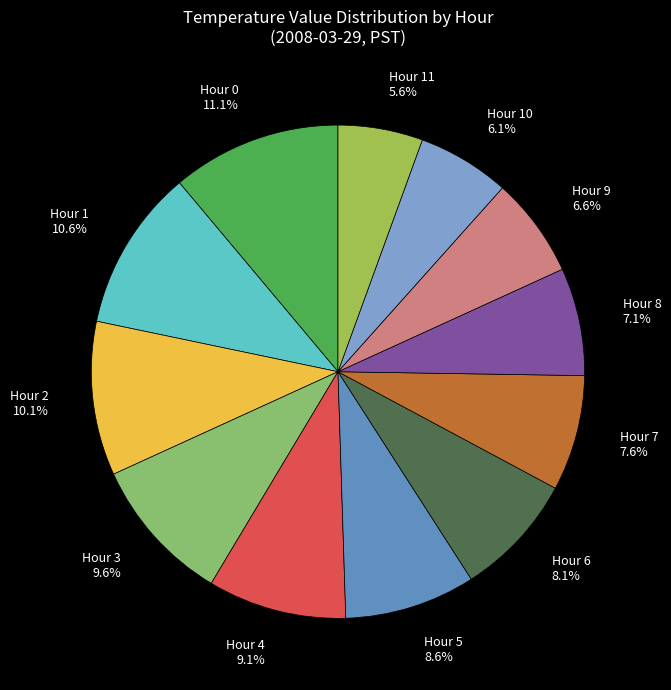

The Hour 6 slice represents 8% of the pie. True or false?

True